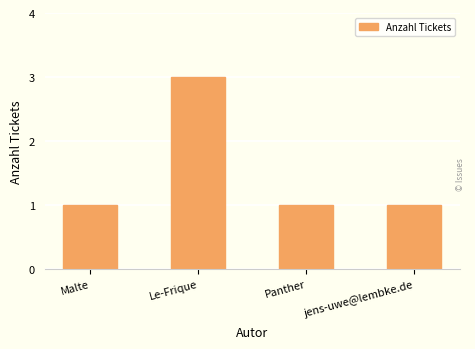

Approximately how many times larger is the value at Malte compared to jens-uwe@lembke.de?

1.0